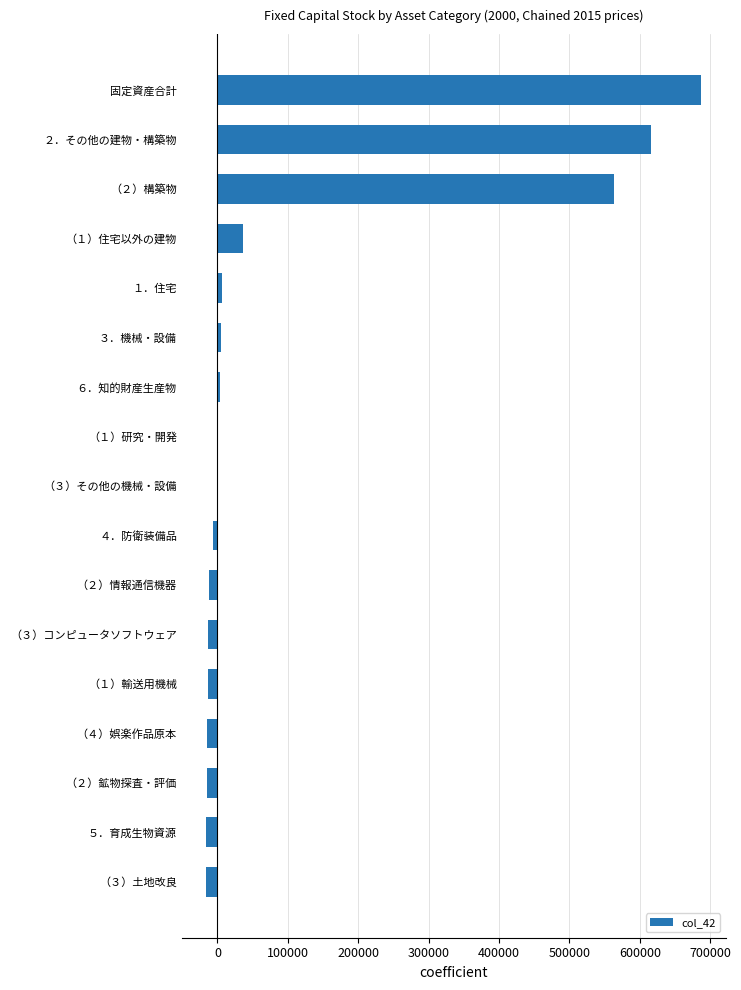

Are the bars horizontal?

Yes